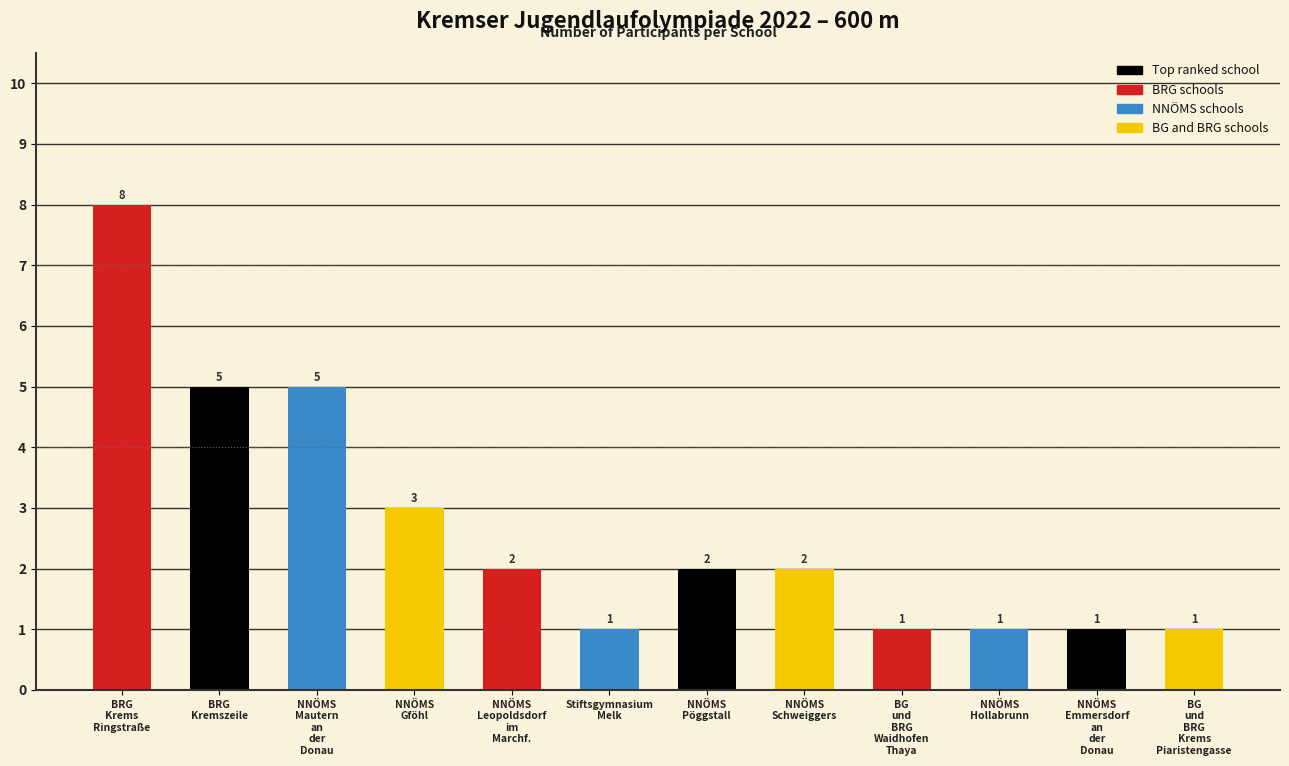

True or false: the data shows 1 at Stiftsgymnasium
Melk.

True